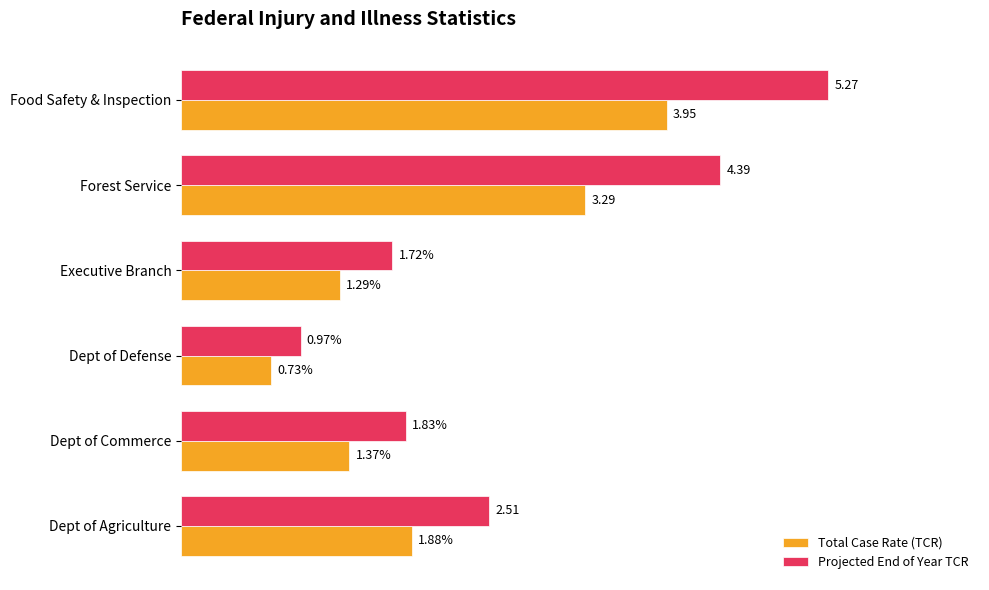

At which category is the sum across all series the highest?

Food Safety & Inspection